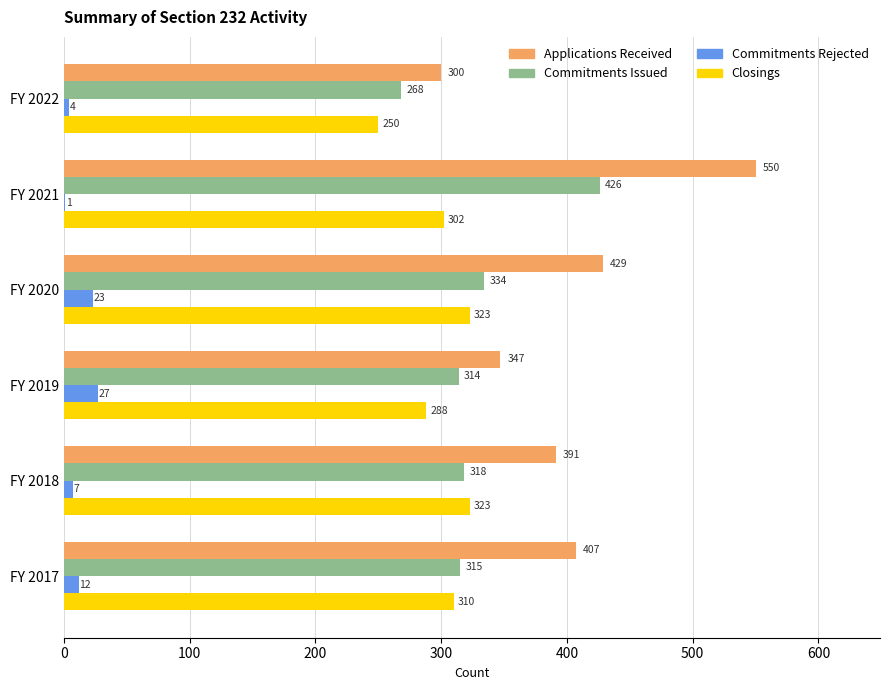

What is the greatest value displayed?

550